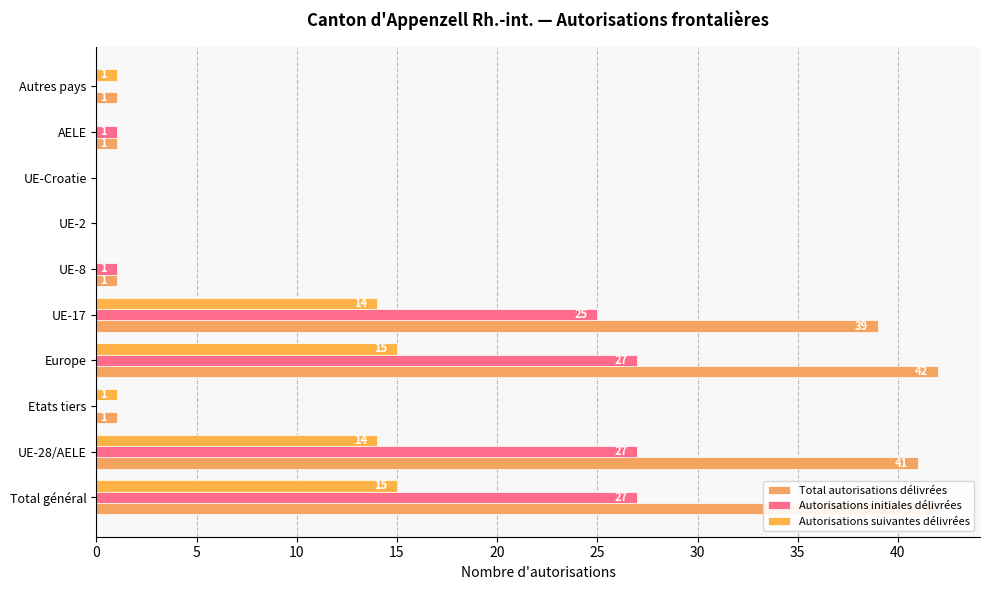

Reading left to right, what are all the values shown in this chart?

Total autorisations délivrées: 42	41	1	42	39	1	0	0	1	1
Autorisations initiales délivrées: 27	27	0	27	25	1	0	0	1	0
Autorisations suivantes délivrées: 15	14	1	15	14	0	0	0	0	1